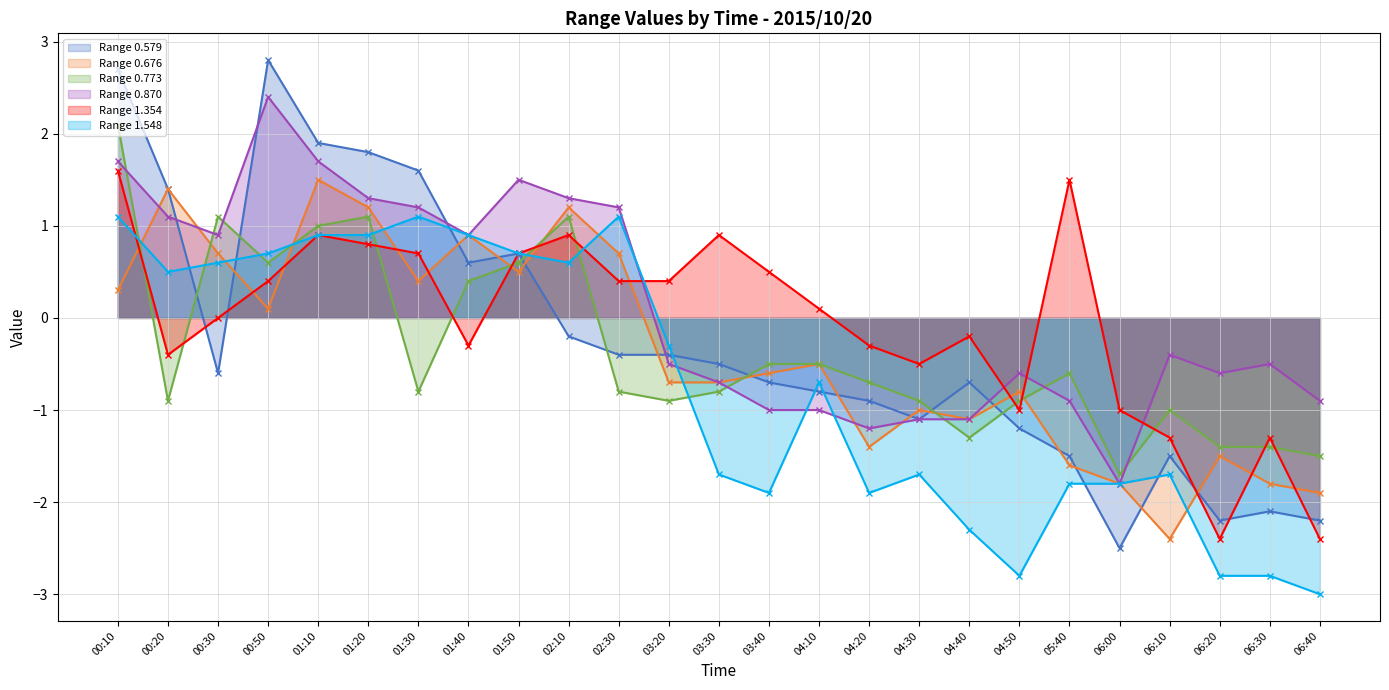

Is it true that Range 1.548 equals 1.1 at 02:30?

True